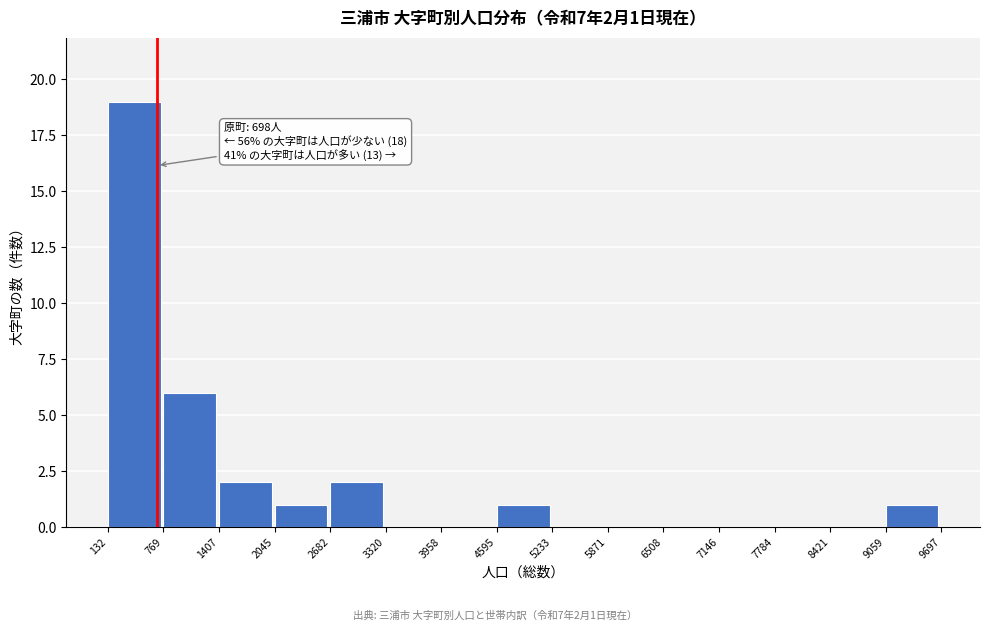

Over which range of the x-axis is the bar tallest?

132 to 769